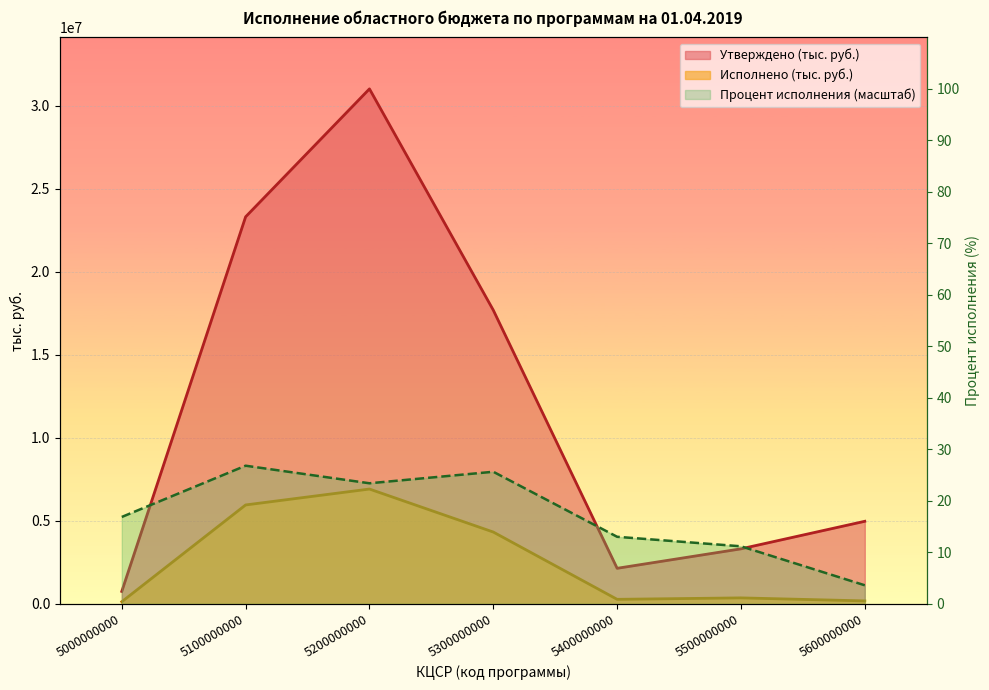

Does the chart display data point markers on the line(s)?

No